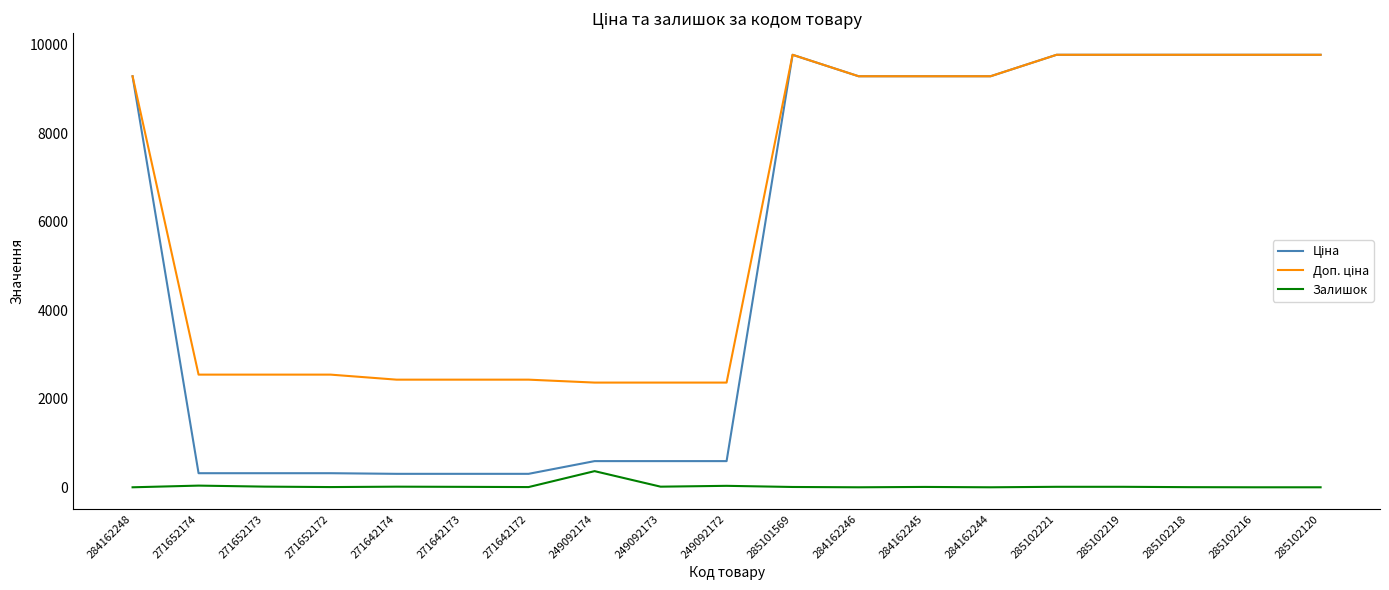

Count the number of categories in the chart.

19